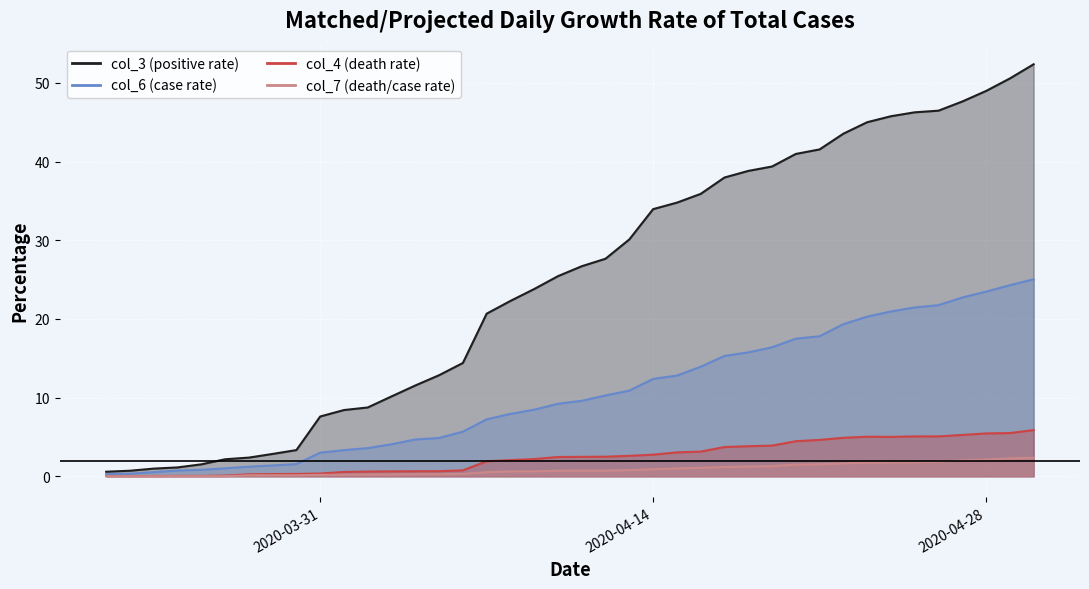

What is the label of the 9th point from the left?

2020-03-30